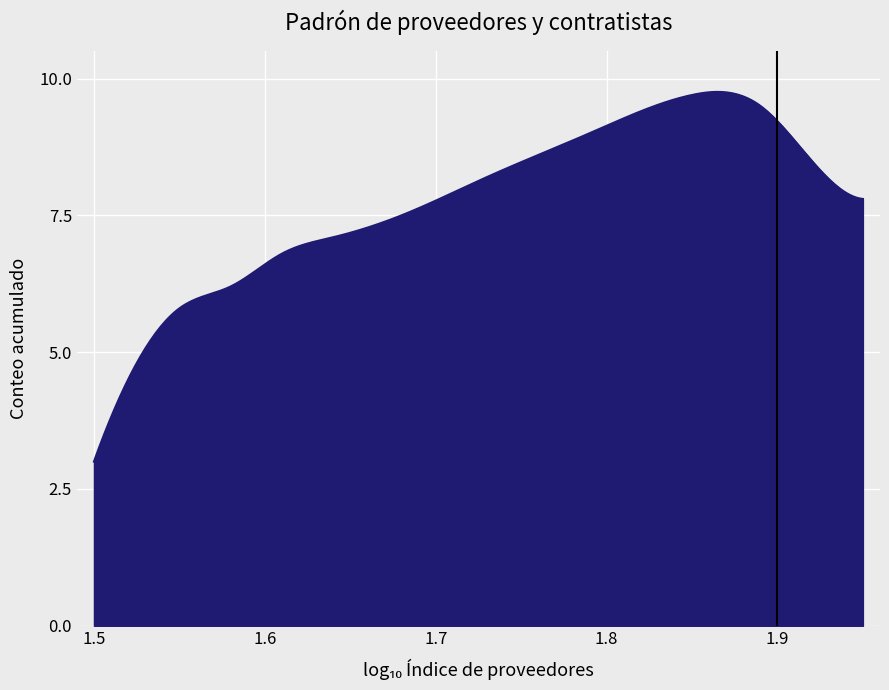

What is the minimum value shown in the chart?

3.0